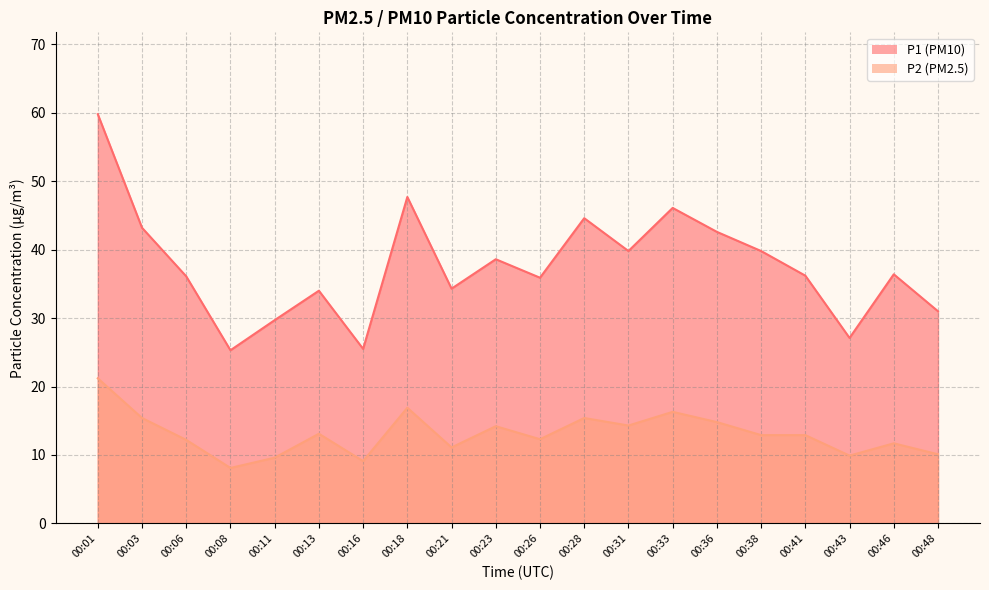

Count the number of categories in the chart.

20